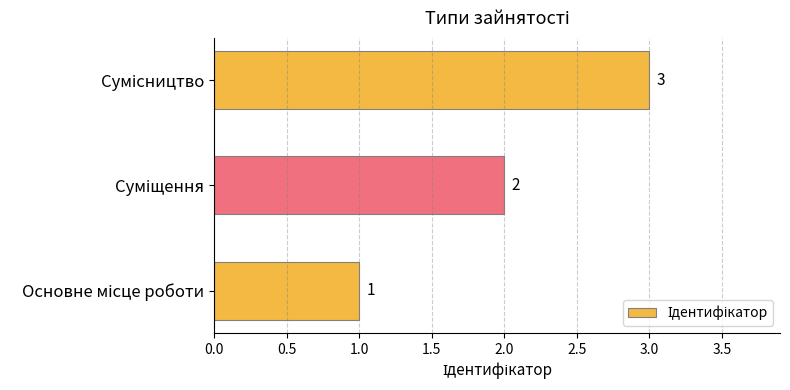

What is the sum of all values?

6